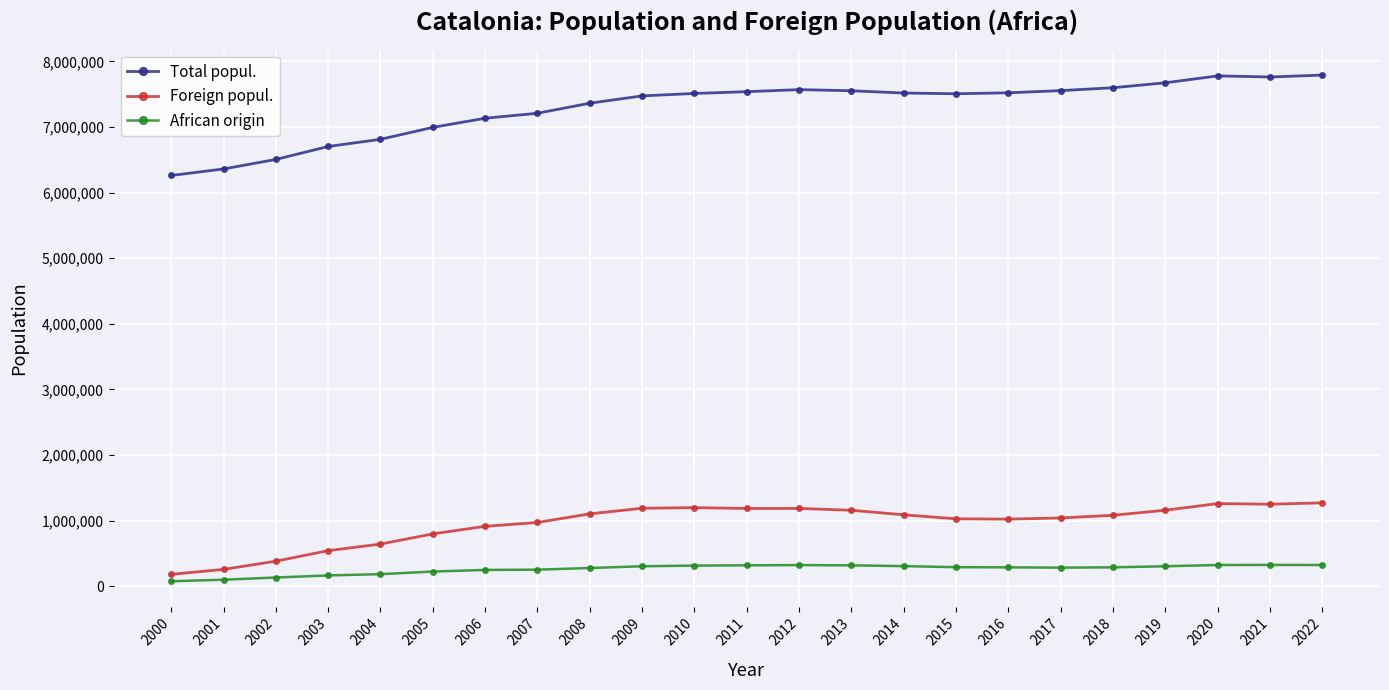

True or false: Total popul. and African origin cross at least once.

False